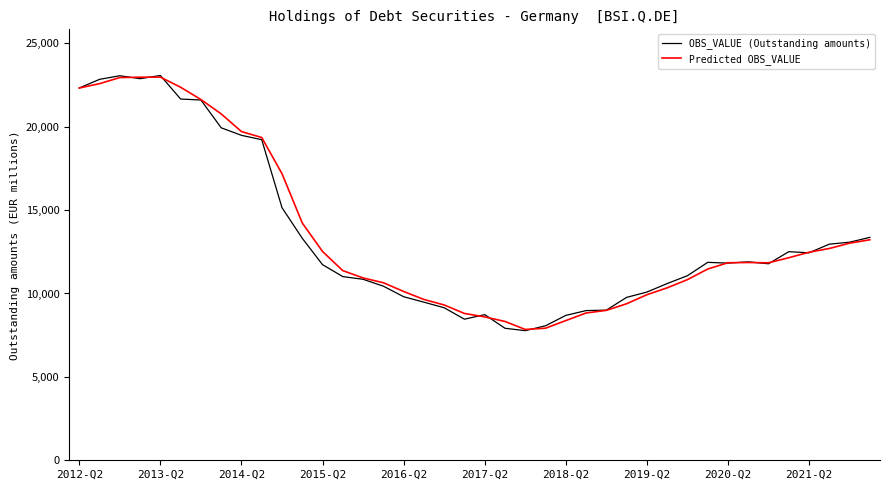

What is the smallest value displayed?

7771